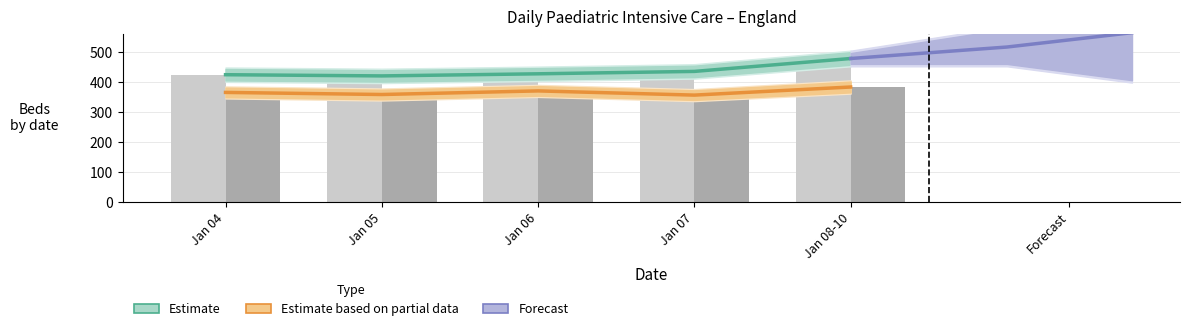

At which category is the sum across all series the highest?

Jan 08-10